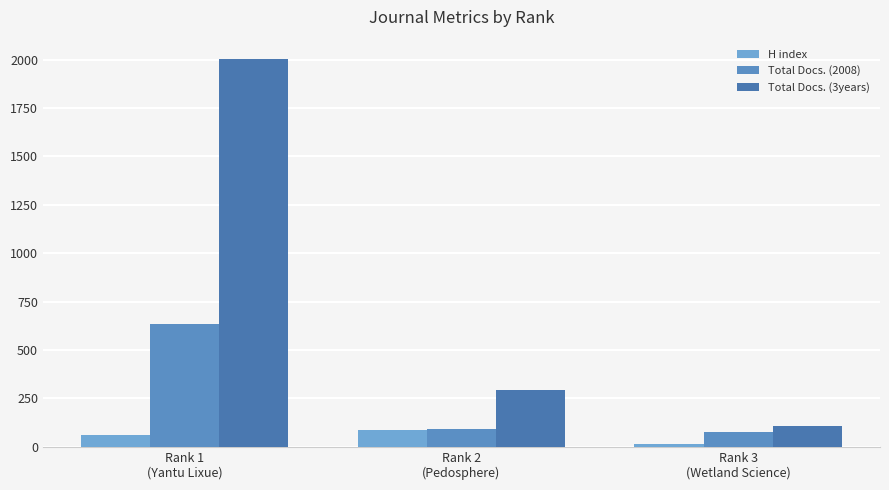

How many data points in Total Docs. (2008) are less than 90?

1